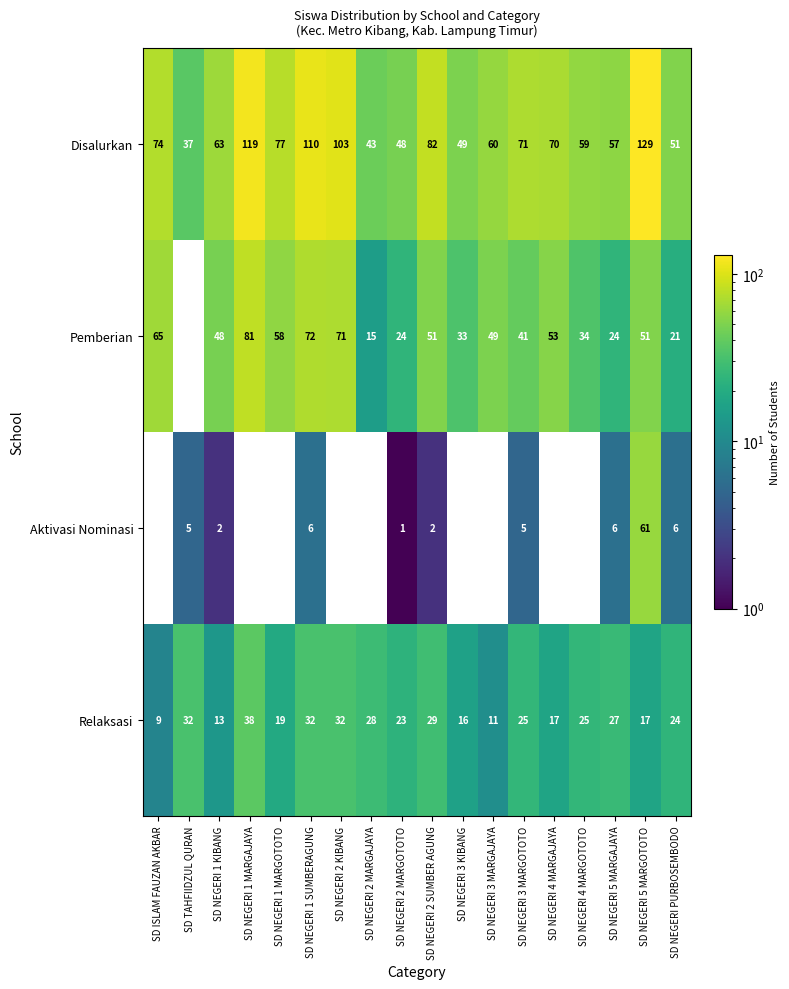

Where does the Aktivasi Nominasi series first go above 1?

SD TAHFIIDZUL QURAN